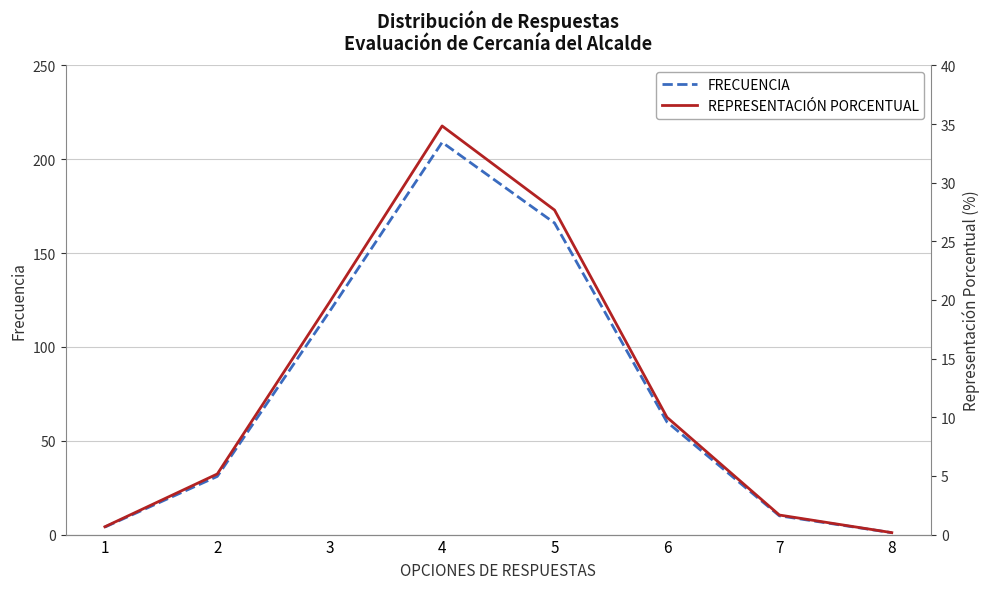

What is the value of the FRECUENCIA point at the 1st from the left?

4.0